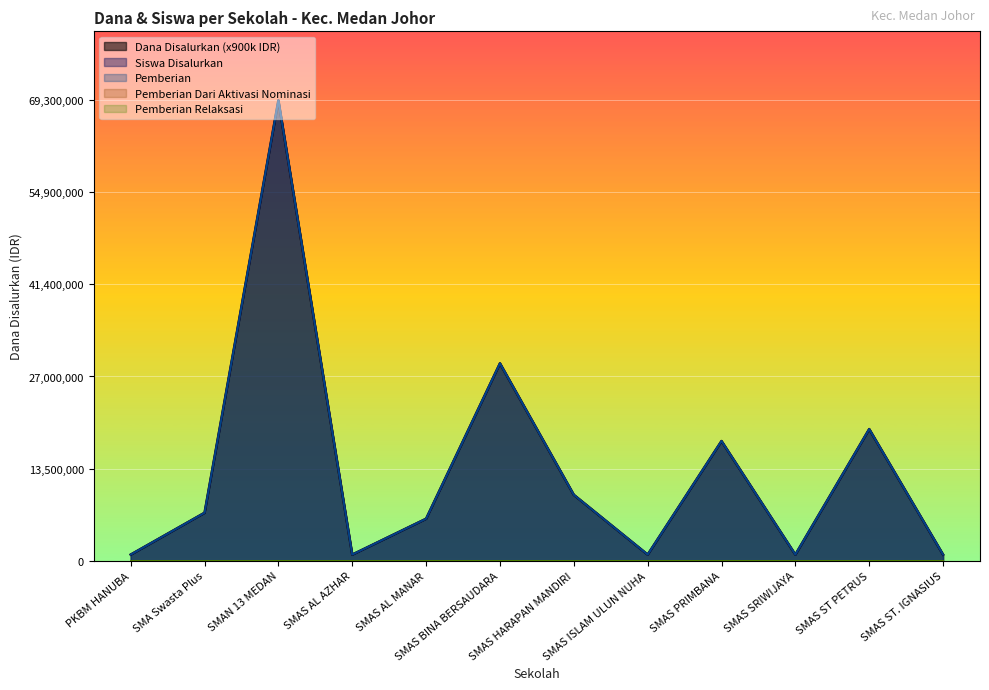

At how many categories does at least one series exceed 39?

1